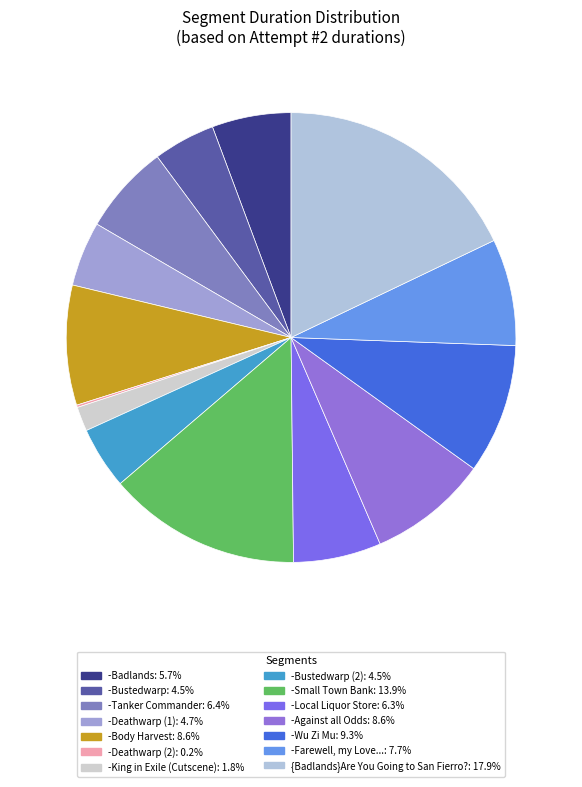

How many segments does this pie chart have?

14